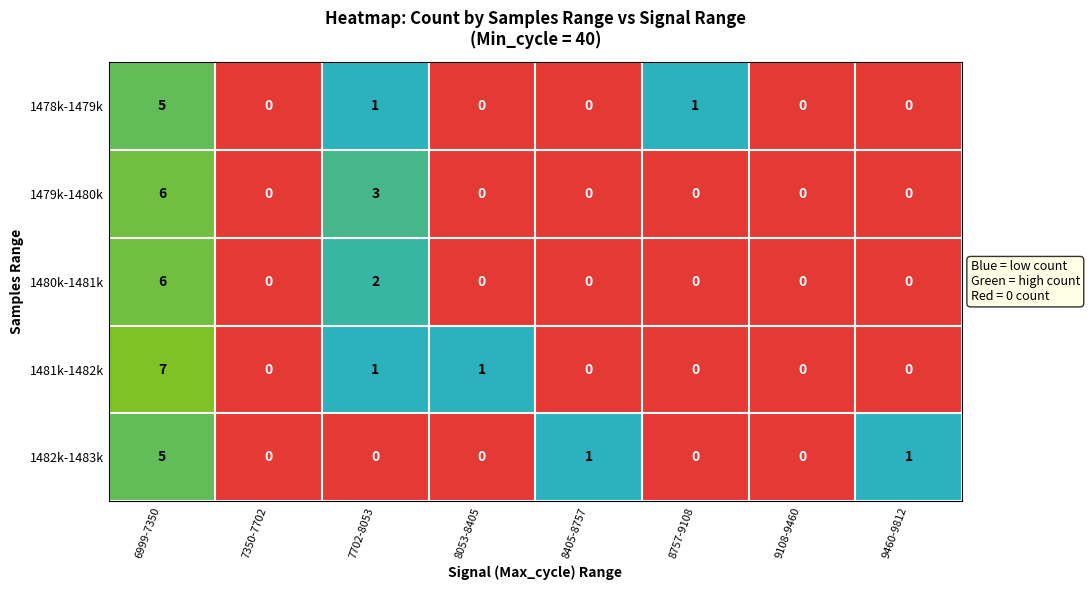

Is it true that 1478k-1479k equals 5 at 6999-7350?

True